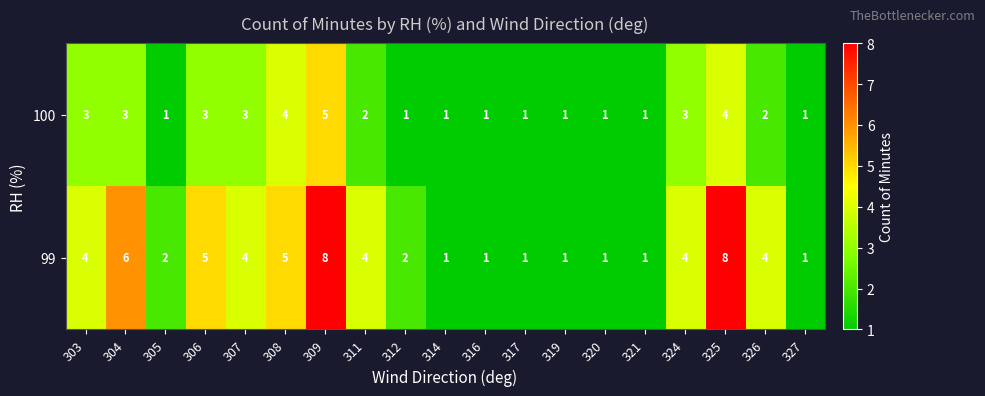

Is it true that 99 equals 6 at 304?

True